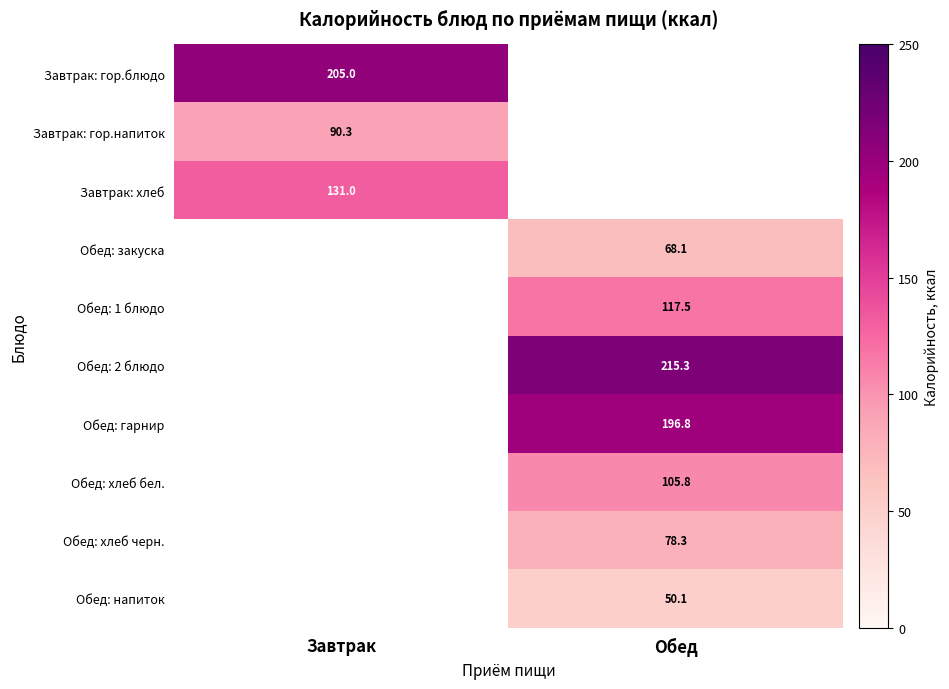

Is the value of Завтрак: хлеб at Завтрак greater than the value of Завтрак: гор.блюдо at Завтрак?

No